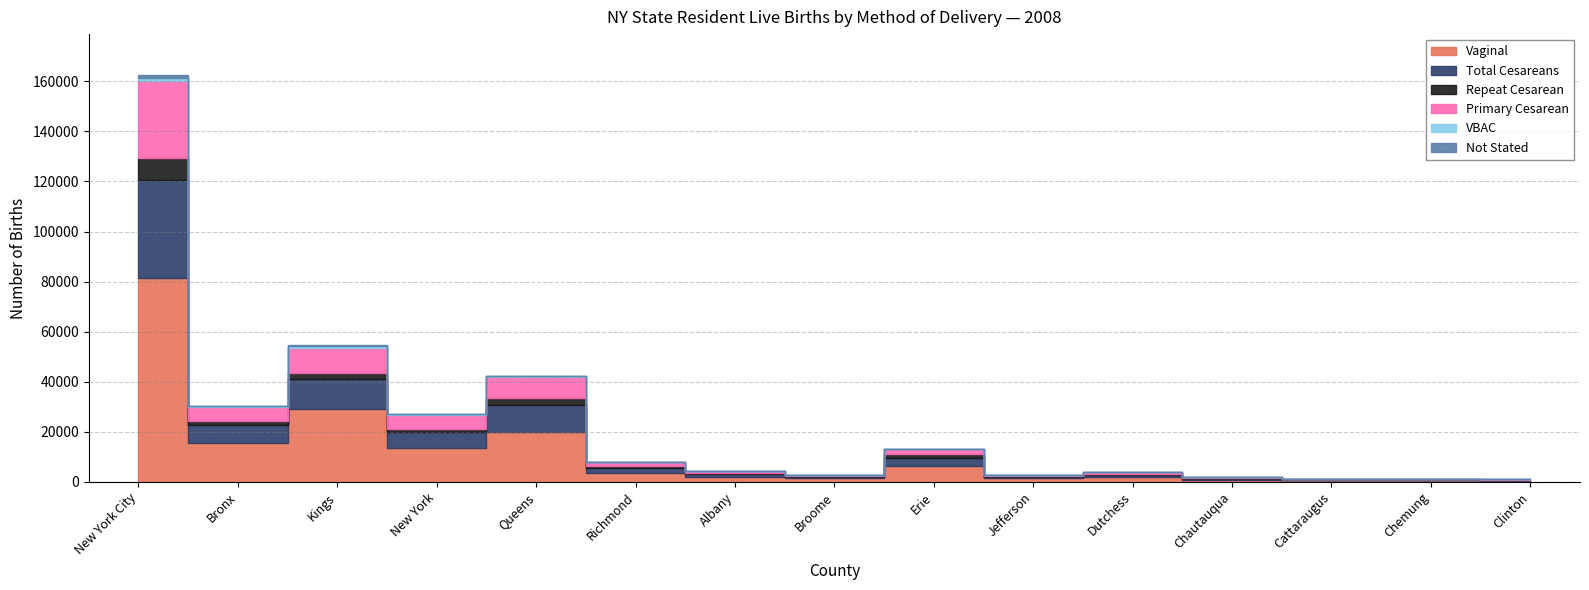

Where is Primary Cesarean nearest to the value 15393?

Kings